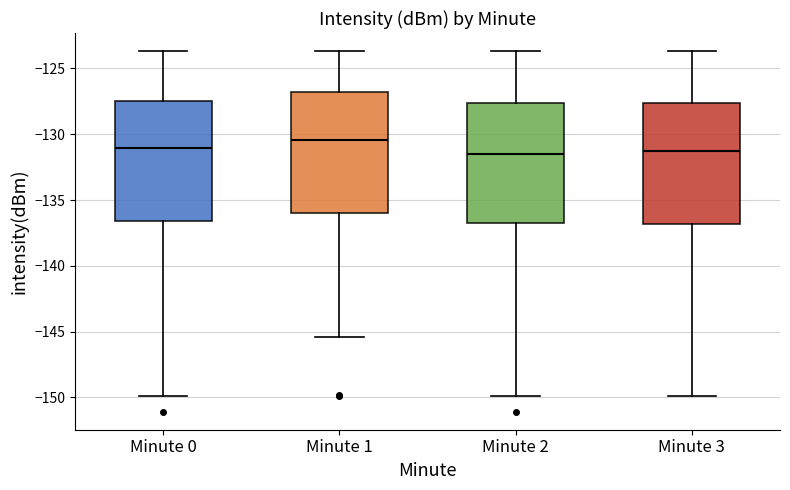

Reading left to right, read every box against the y-axis: the position of its median line, the range the box covers, and the ends of its whiskers. The values are not printed on the chart, so give them approximately, as read against the axis.

Minute 0: median -131.0, box -136.5 to -127.5, whiskers -150.0 to -123.5
Minute 1: median -130.5, box -136.0 to -127.0, whiskers -145.5 to -123.5
Minute 2: median -131.5, box -137.0 to -127.5, whiskers -150.0 to -123.5
Minute 3: median -131.5, box -137.0 to -127.5, whiskers -150.0 to -123.5